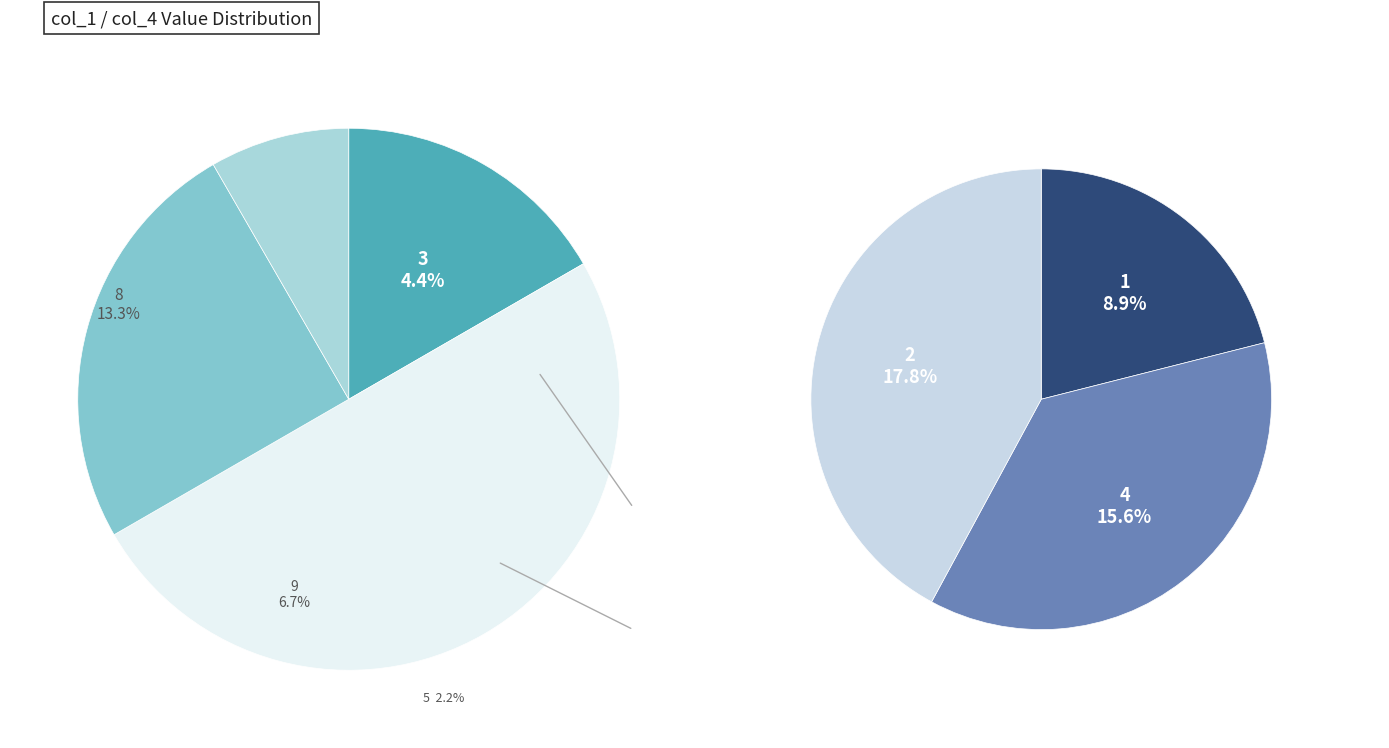

How many segments does this pie chart have?

9